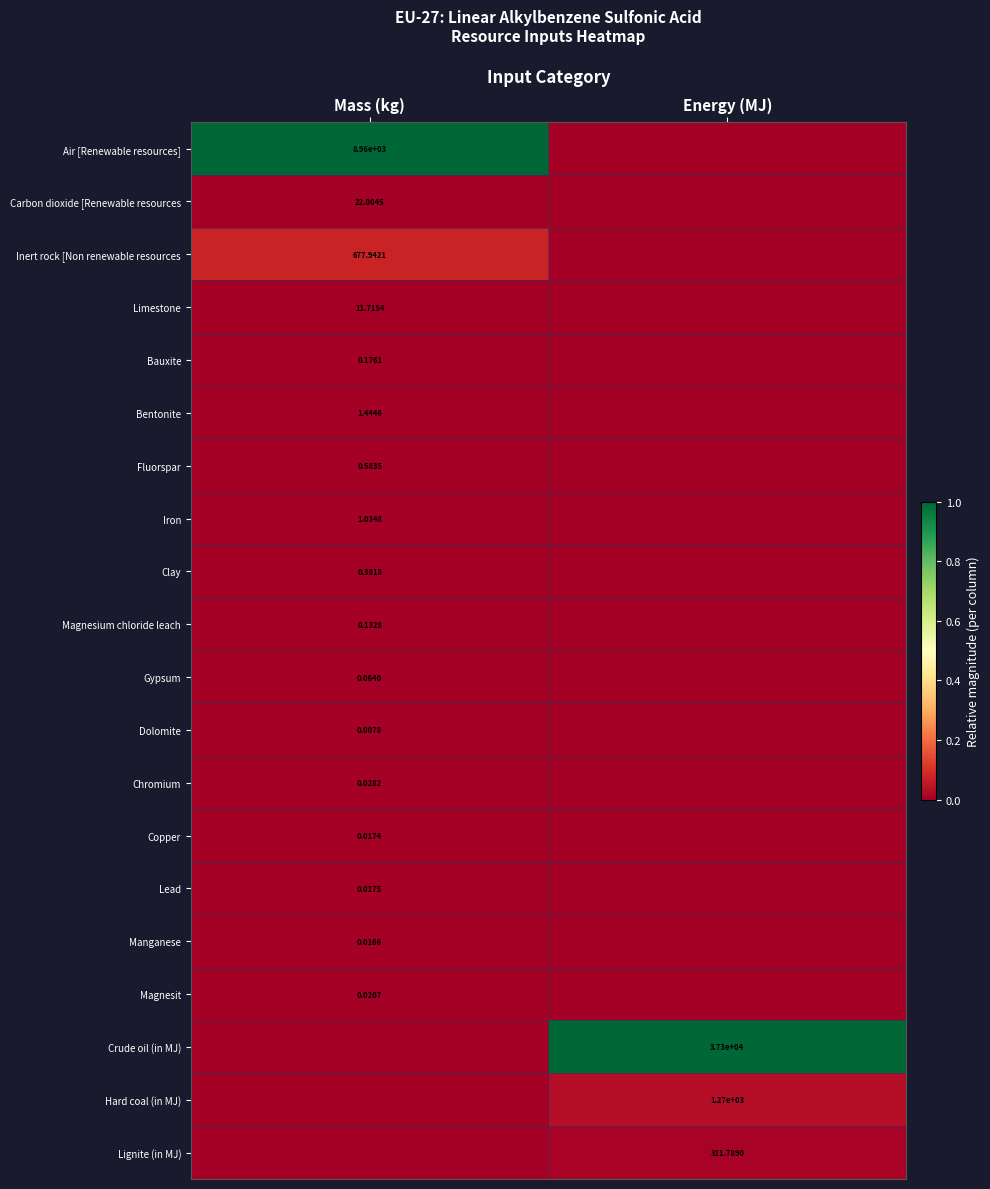

Which has a higher value, Energy (MJ) or Mass (kg)?

Mass (kg)